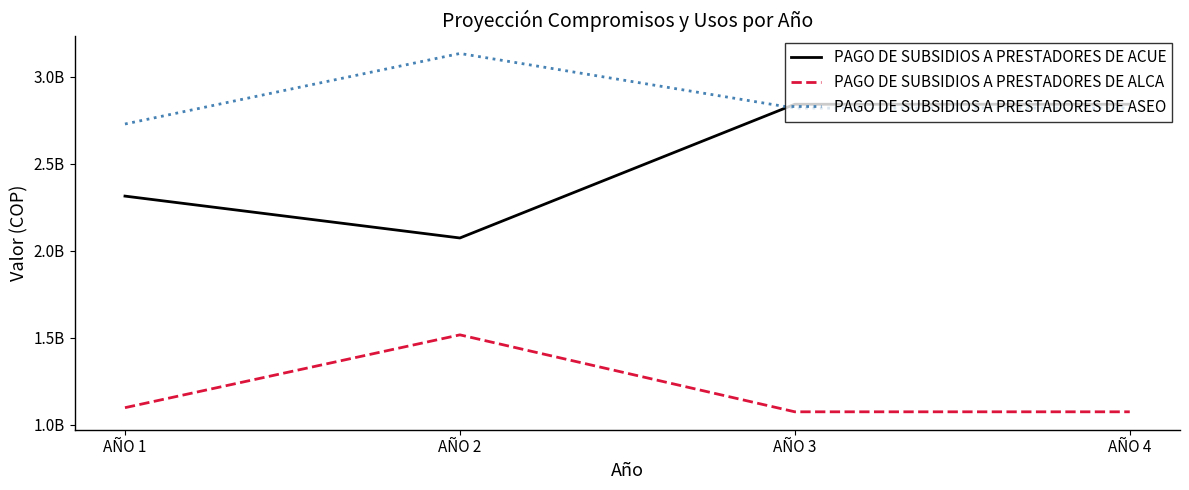

True or false: PAGO DE SUBSIDIOS A PRESTADORES DE ALCA and PAGO DE SUBSIDIOS A PRESTADORES DE ACUE cross at least once.

False